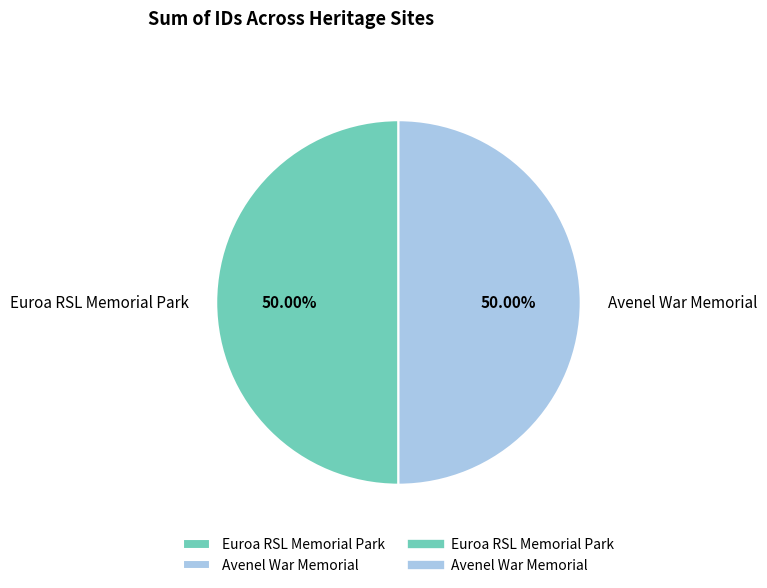

Do Euroa RSL Memorial Park and Avenel War Memorial together represent more than half of the pie?

Yes